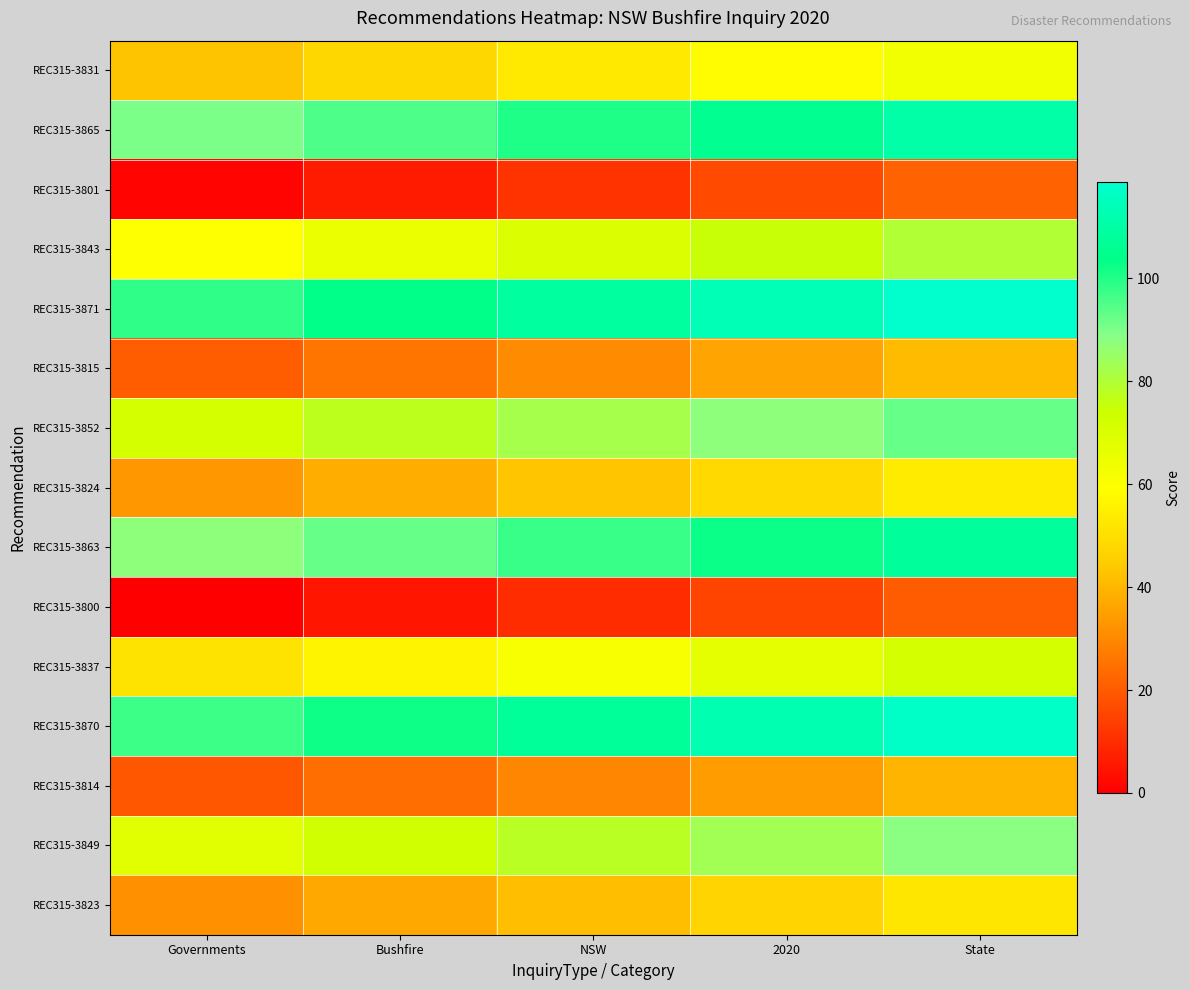

Rank the series at 2020 from highest to lowest value.

REC315-3871, REC315-3870, REC315-3865, REC315-3863, REC315-3852, REC315-3849, REC315-3843, REC315-3837, REC315-3831, REC315-3824, REC315-3823, REC315-3815, REC315-3814, REC315-3801, REC315-3800